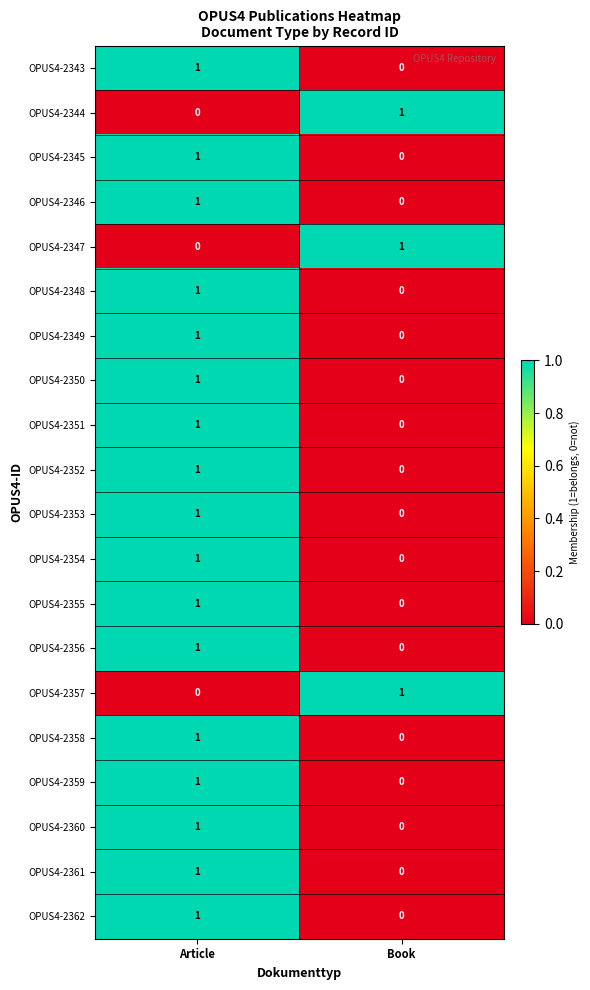

At which category is the sum across all series the highest?

Article